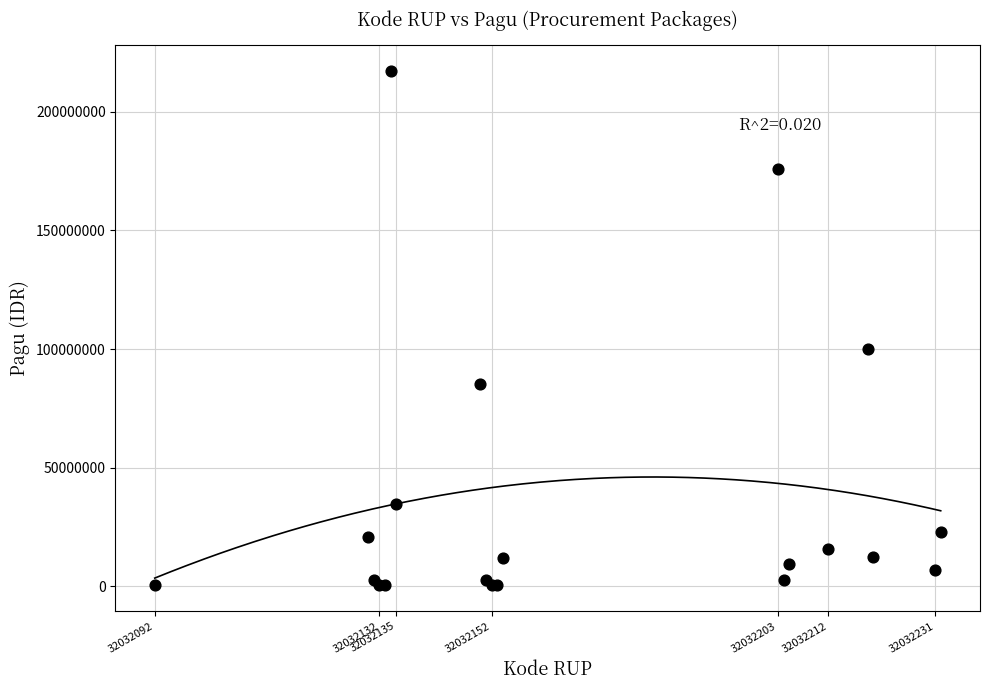

What Y value in the scatter plot is closest to 108800000?

99958000